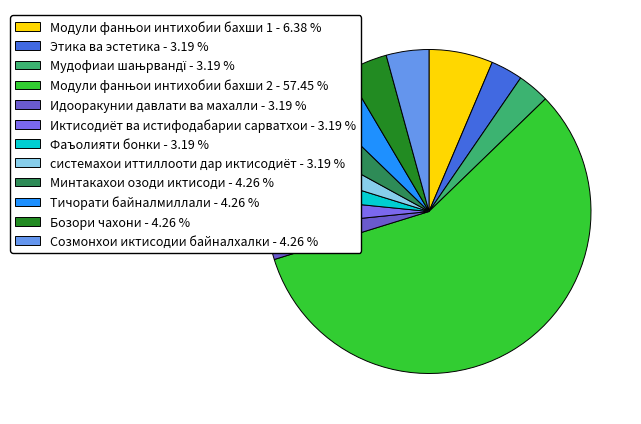

Rank the categories by value from lowest to highest.

Этика ва эстетика, Мудофиаи шањрвандї, Идооракунии давлати ва махалли, Иктисодиёт ва истифодабарии сарватхои, Фаъолияти бонки, системахои иттиллооти дар иктисодиёт, Минтакахои озоди иктисоди, Тичорати байналмиллали, Бозори чахони, Созмонхои иктисодии байналхалки, Модули фанњои интихобии бахши 1, Модули фанњои интихобии бахши 2